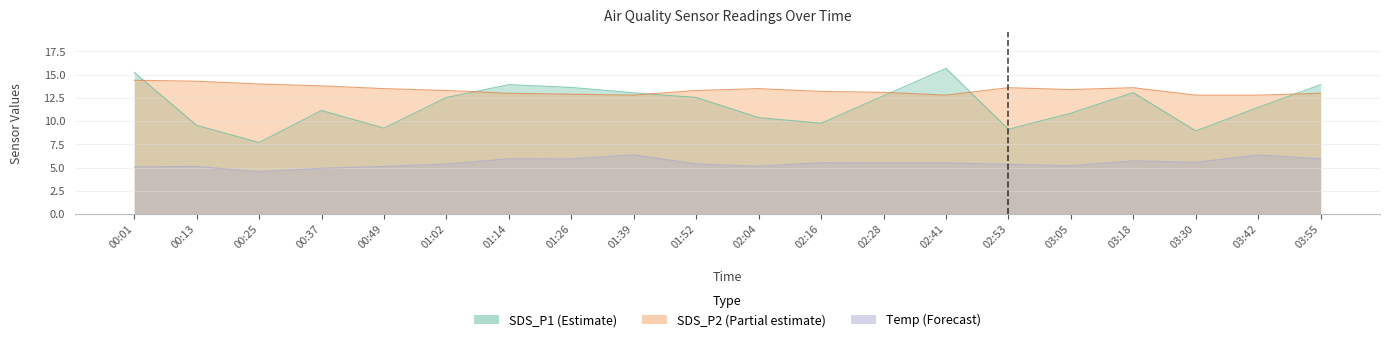

Which category has the lowest value across all series?

00:25